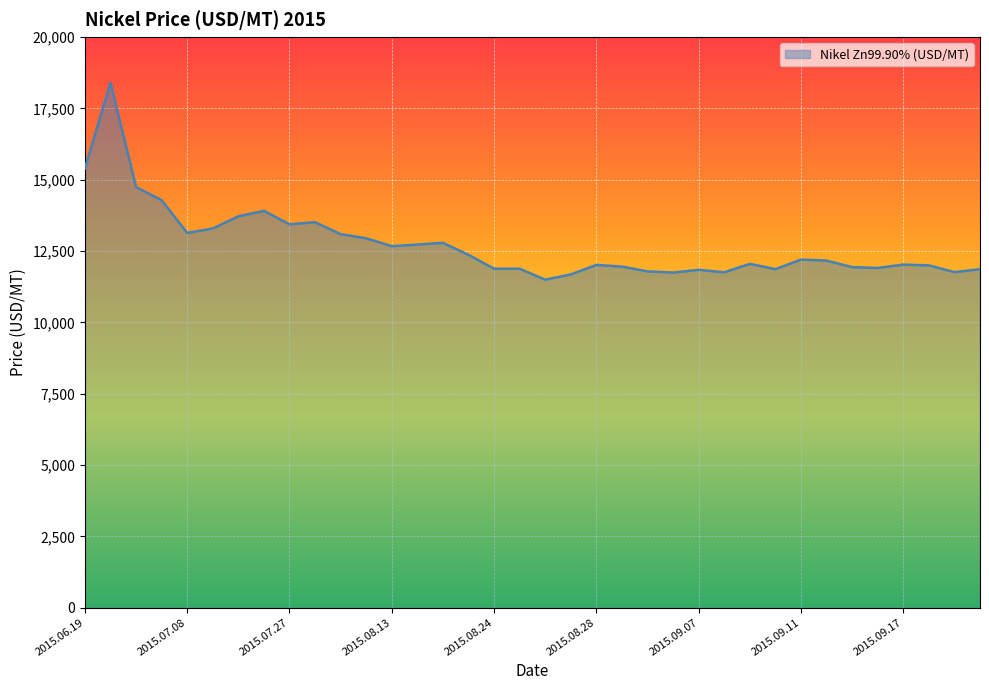

What is the smallest value displayed?

11495.5